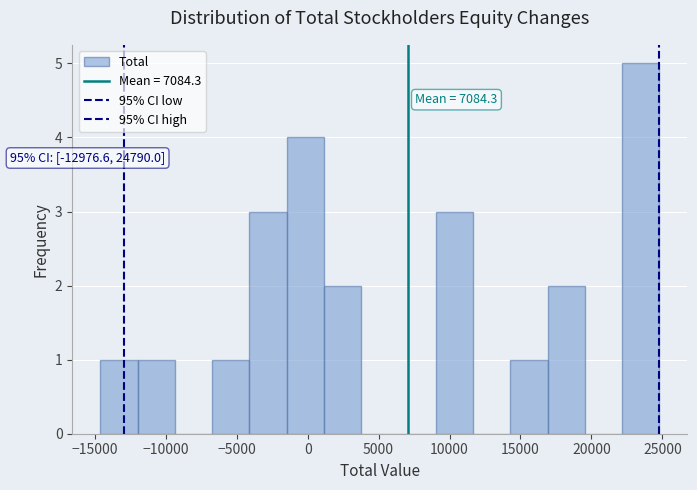

Which range on the x-axis has the tallest bar?

22000 to 25000